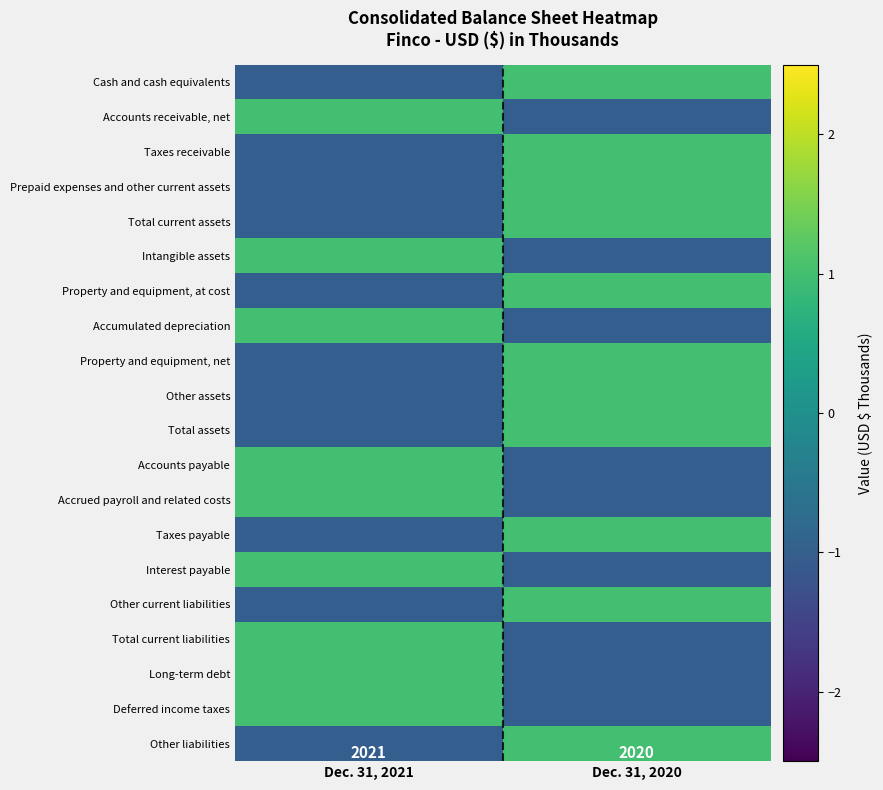

The Other liabilities series shows 2724 at Dec. 31, 2020. True or false?

False